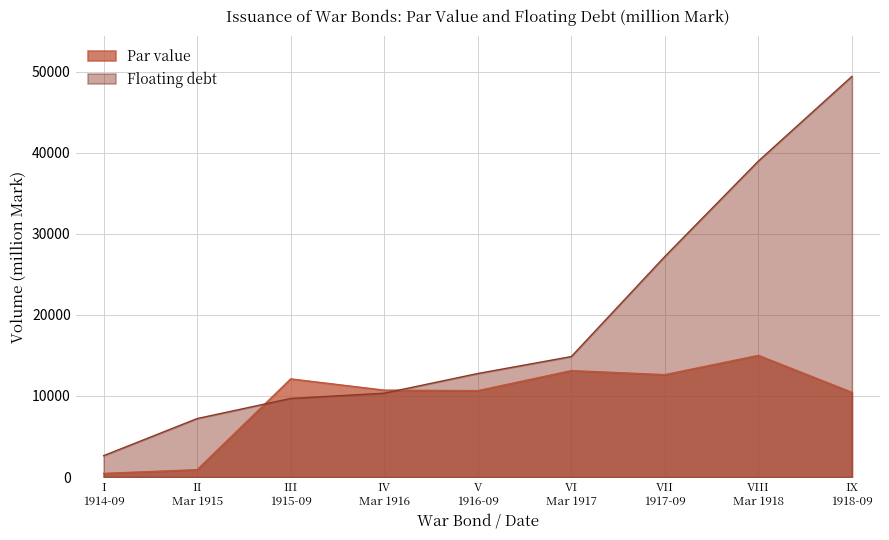

Does the chart display data point markers on the line(s)?

No